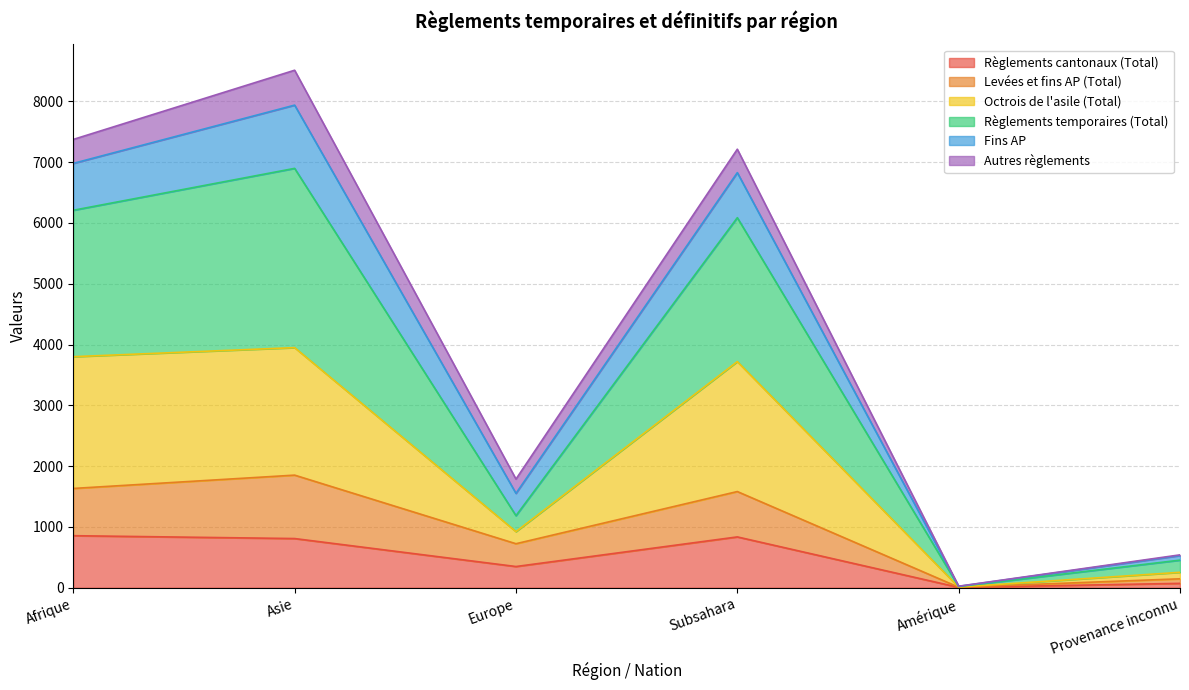

What is the highest value of the Règlements cantonaux (Total) series?

856